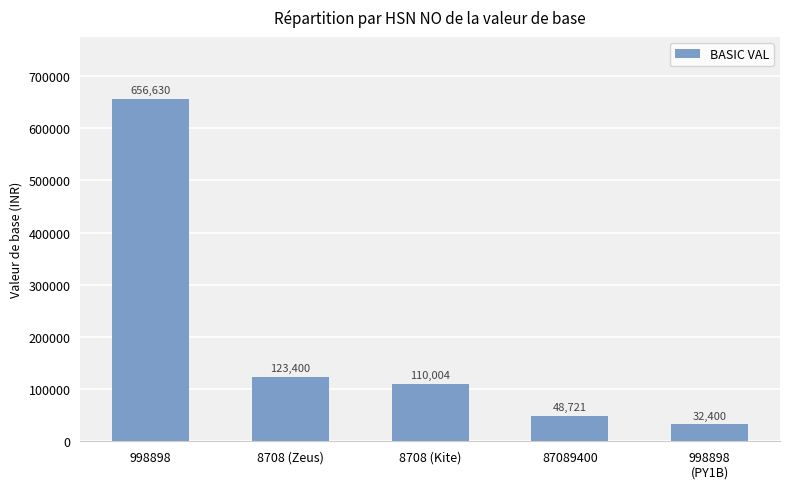

What position from the right is 87089400?

2